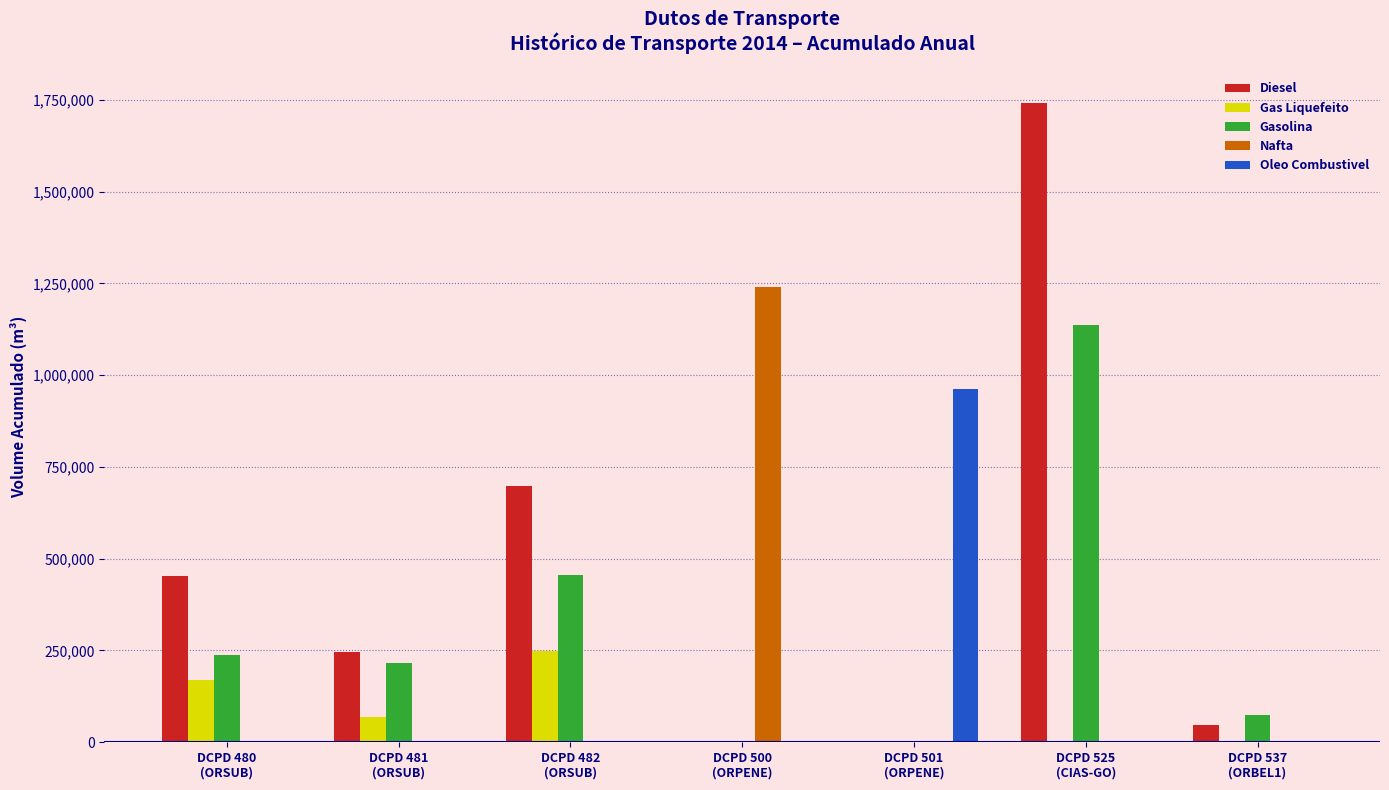

Count the number of categories in the chart.

7